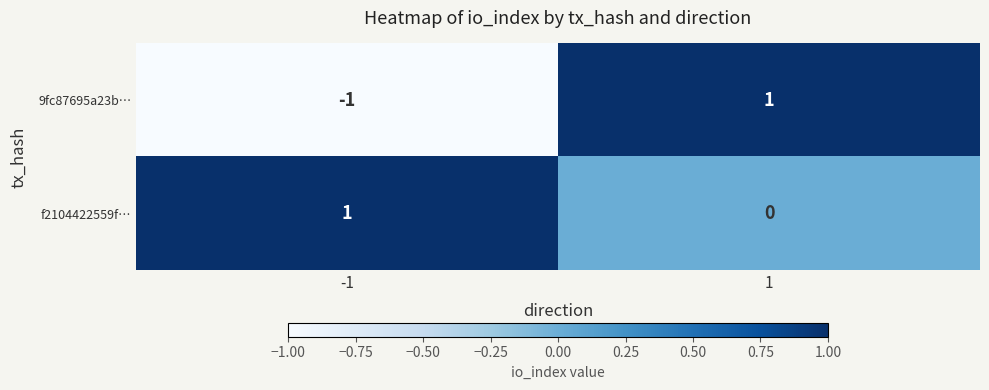

True or false: f2104422559f… has a value of 2 at -1.

False